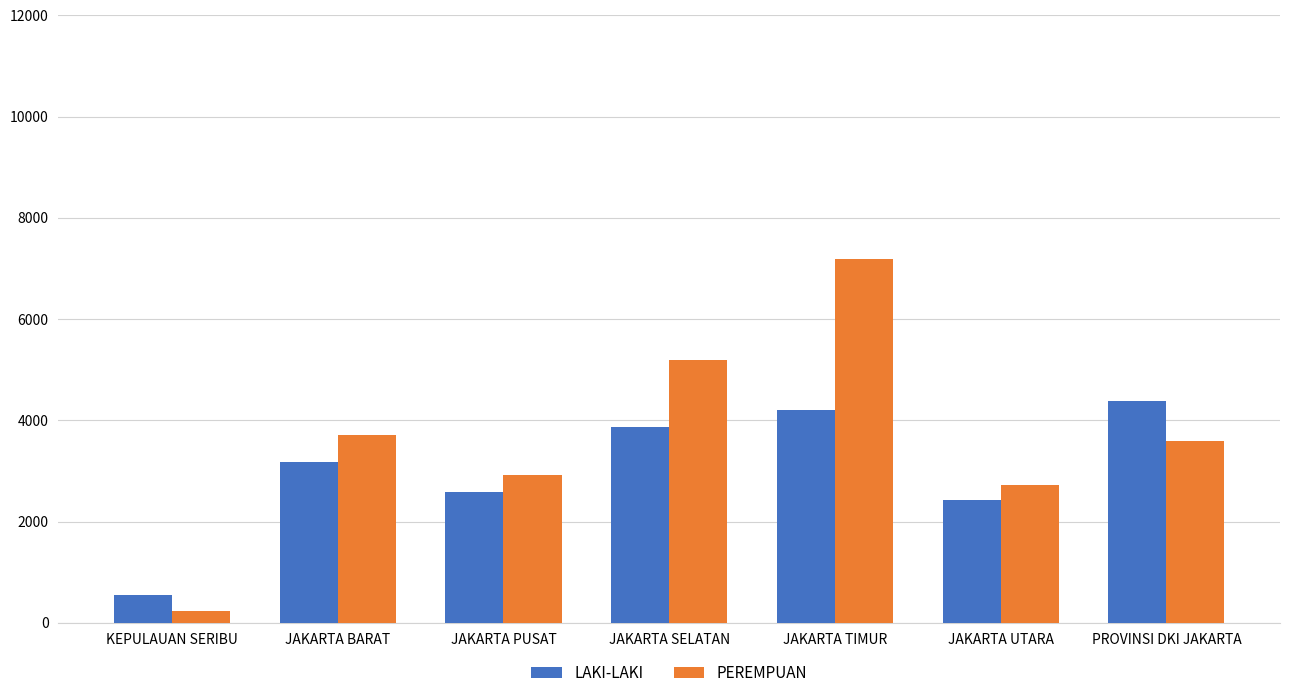

What is the difference between the highest and lowest values at PROVINSI DKI JAKARTA?

792